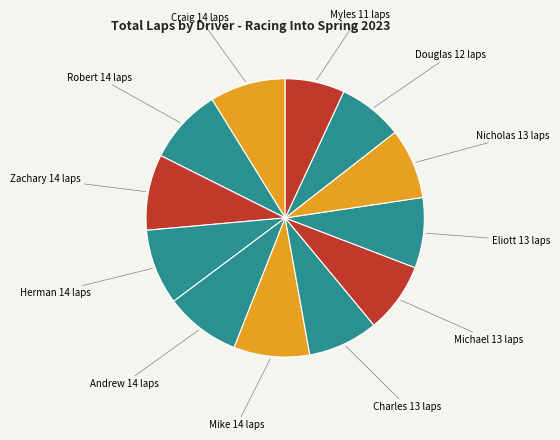

How many slices are in this pie chart?

12